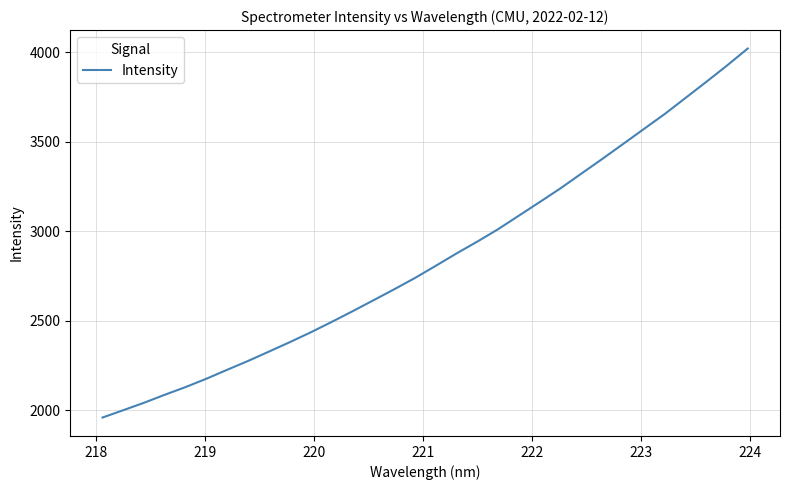

What is the minimum value shown in the chart?

1959.2